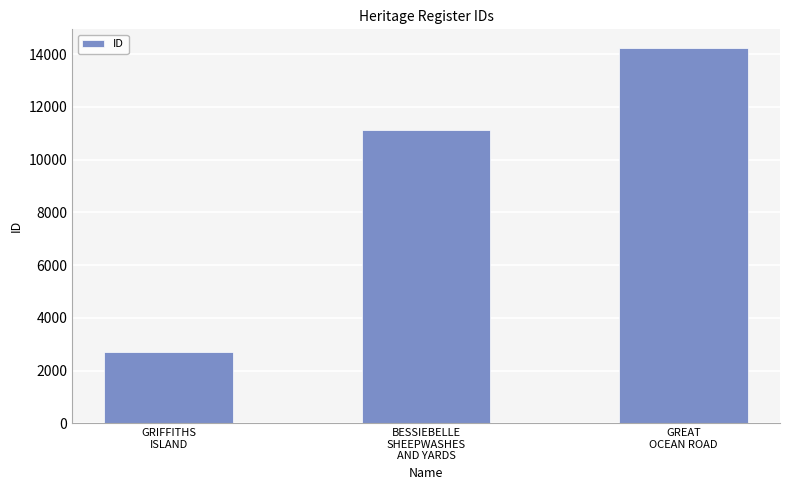

Rank the categories by value from lowest to highest.

GRIFFITHS
ISLAND, BESSIEBELLE
SHEEPWASHES
AND YARDS, GREAT
OCEAN ROAD